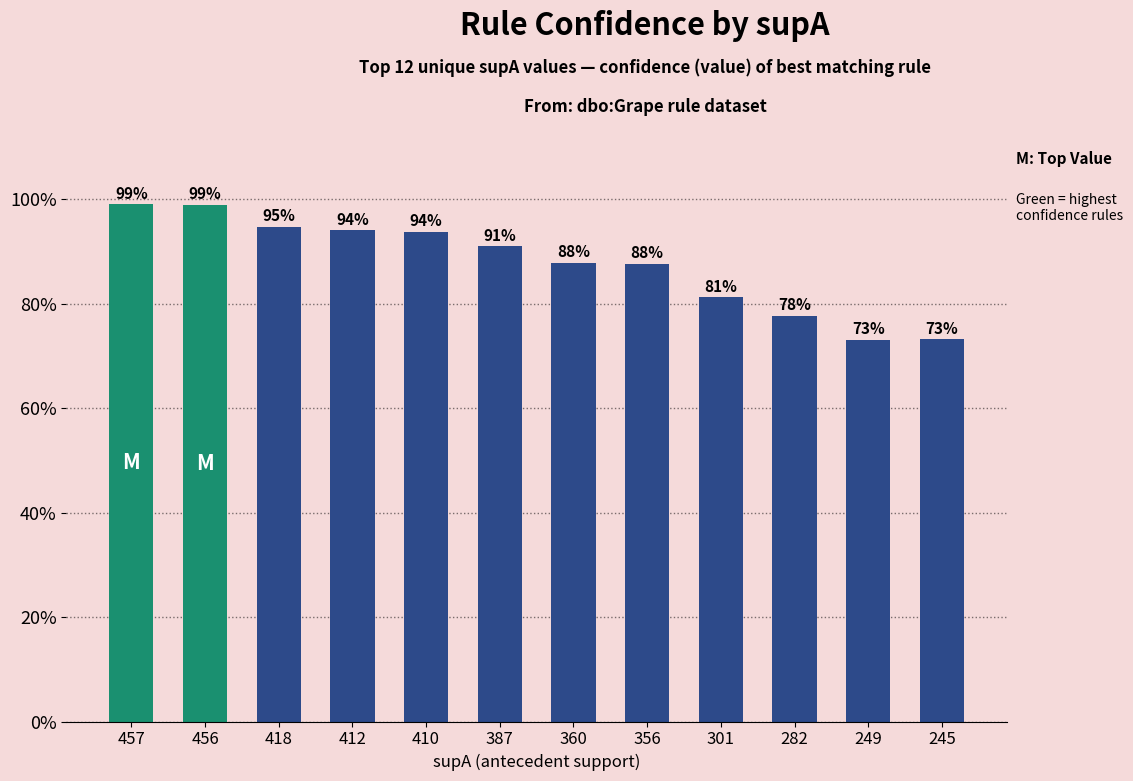

What is the smallest value displayed?

0.7